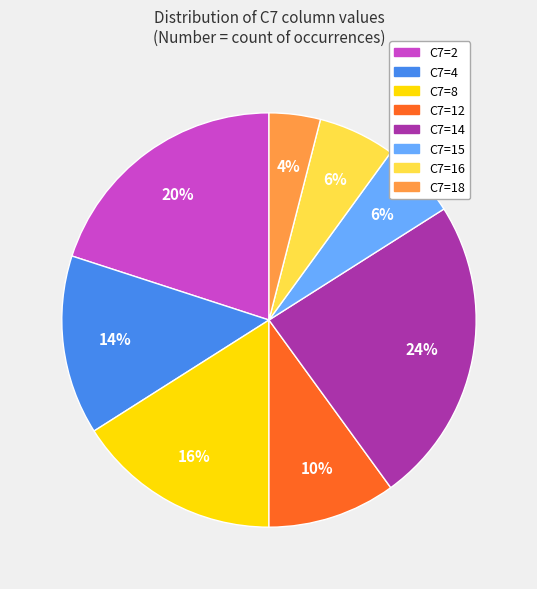

Approximately how many times larger is the value at C7=8 compared to C7=14?

0.7